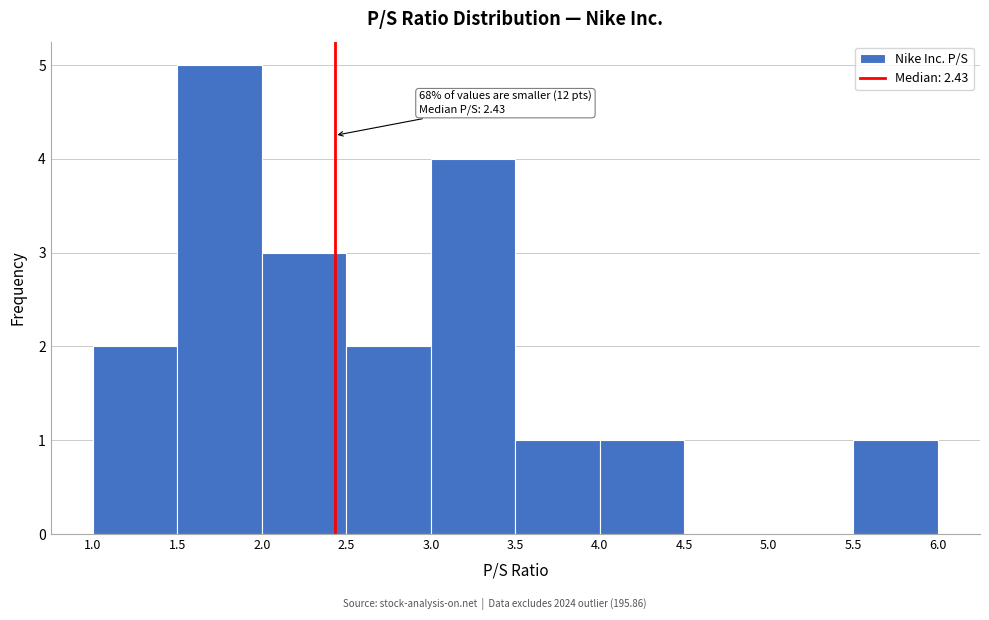

Over which range of the x-axis is the bar tallest?

1.5 to 2.0